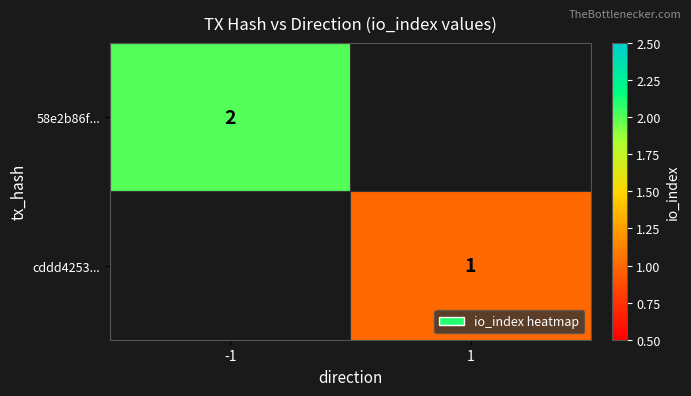

What is the maximum value shown in the chart?

2